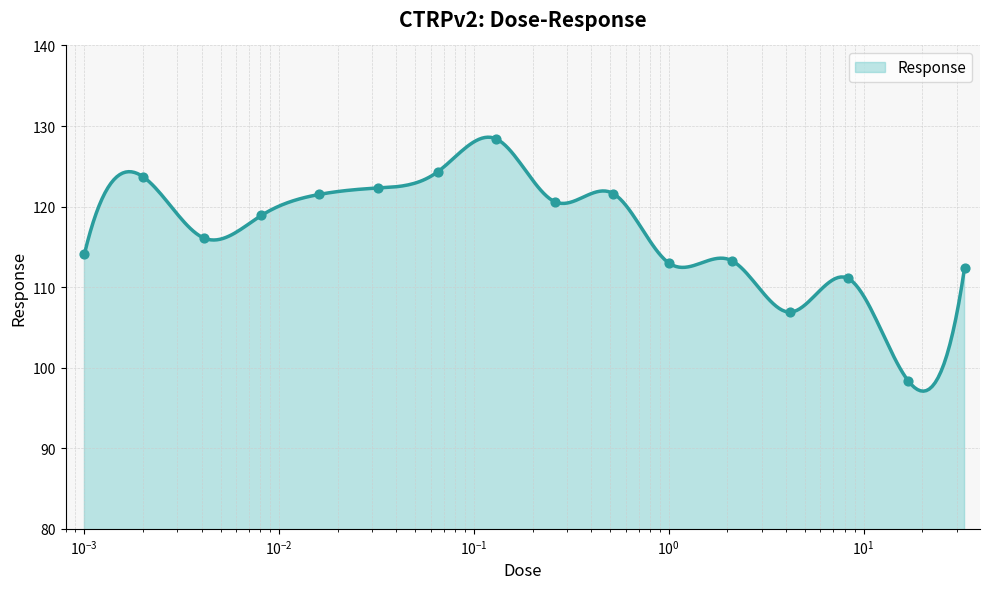

Approximately how many times larger is the value at 0.0081 compared to 1.0?

1.1